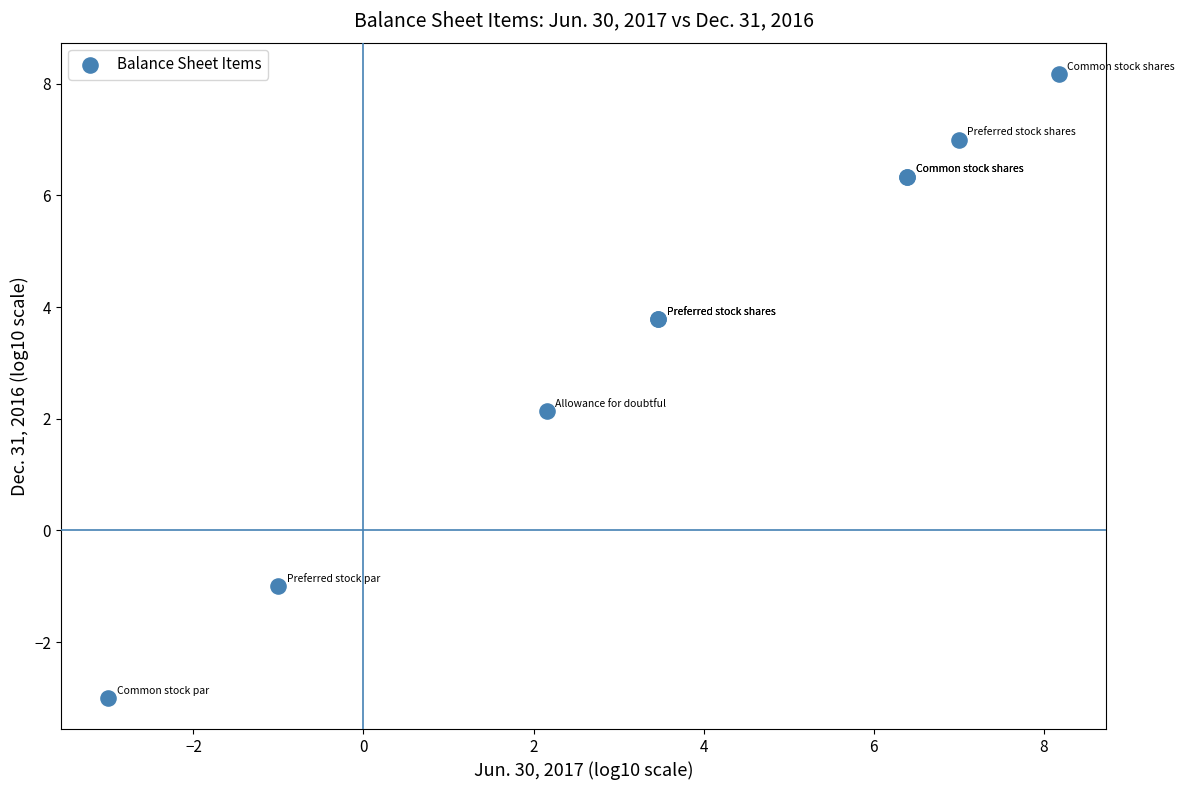

What Y value in the scatter plot is closest to 2?

2.1